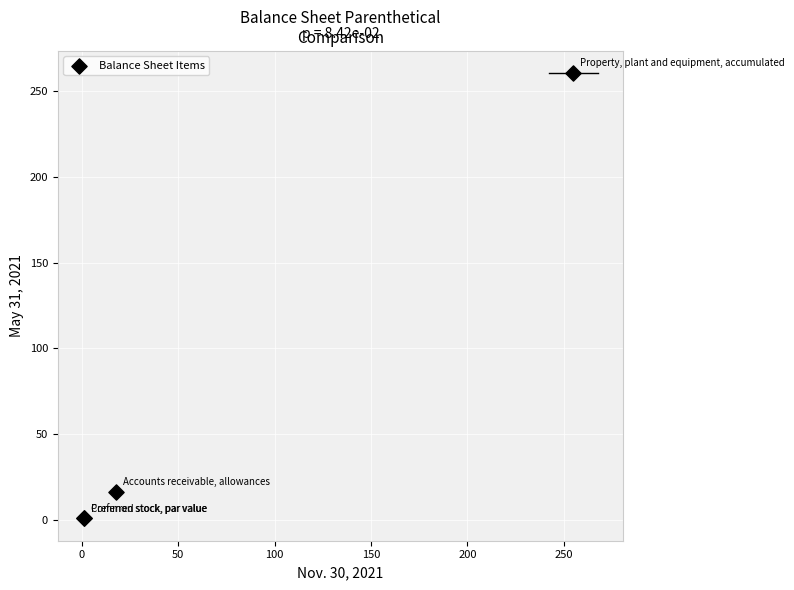

What Y value in the scatter plot is closest to 130?

16.4